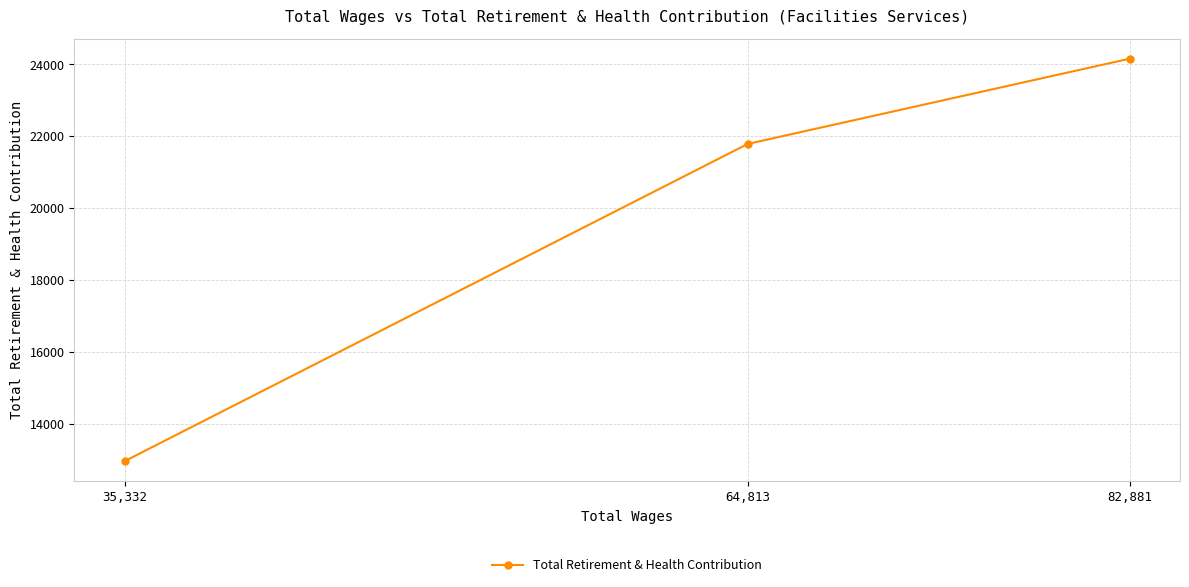

Reading left to right, transcribe all the data shown in this chart.

35,332=12958	64,813=21789	82,881=24161